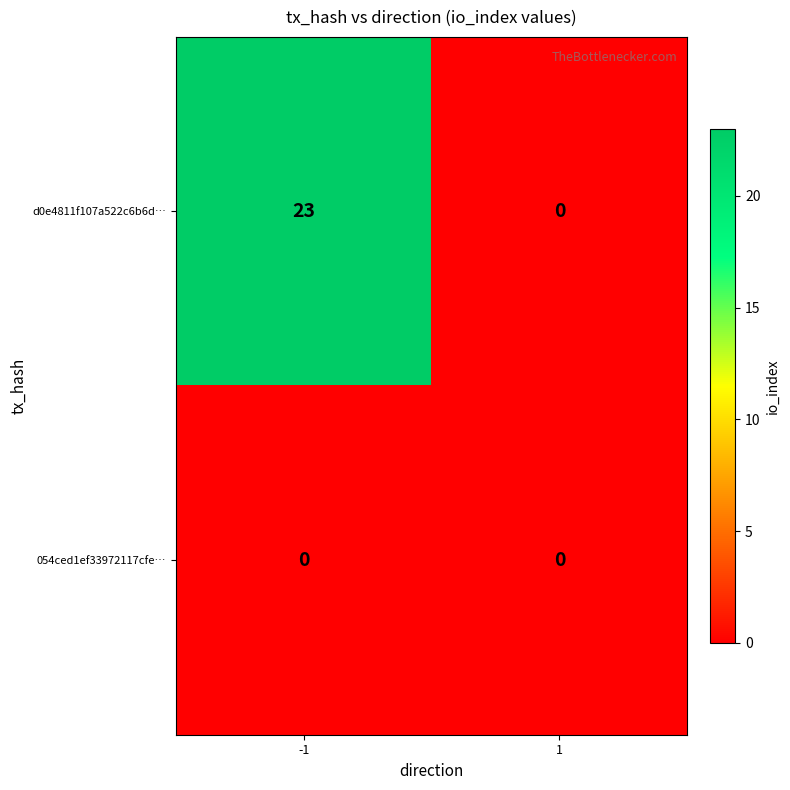

Reading left to right, transcribe all the data shown in this chart.

d0e4811f107a522c6b6d…: 23	0
054ced1ef33972117cfe…: 0	0